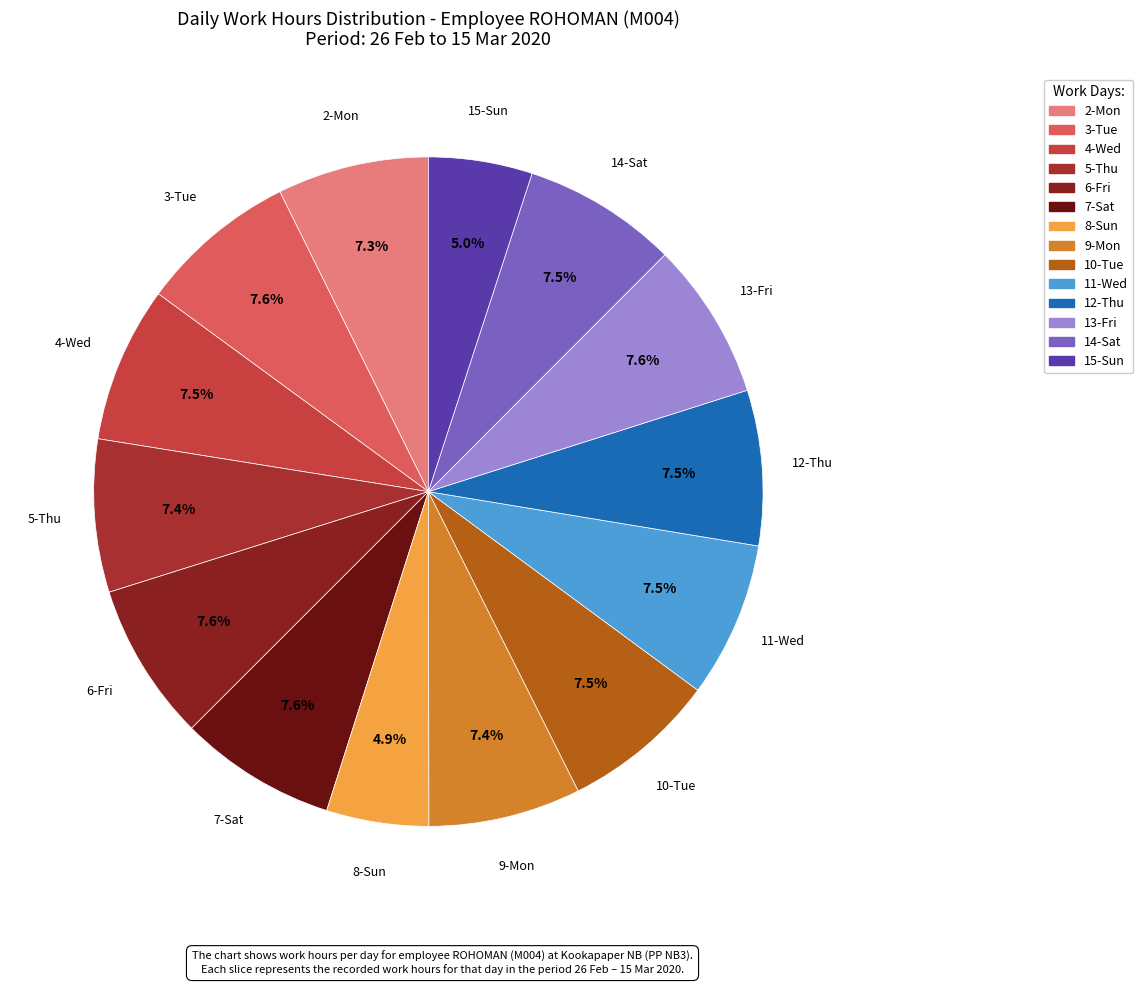

How many slices are in this pie chart?

14